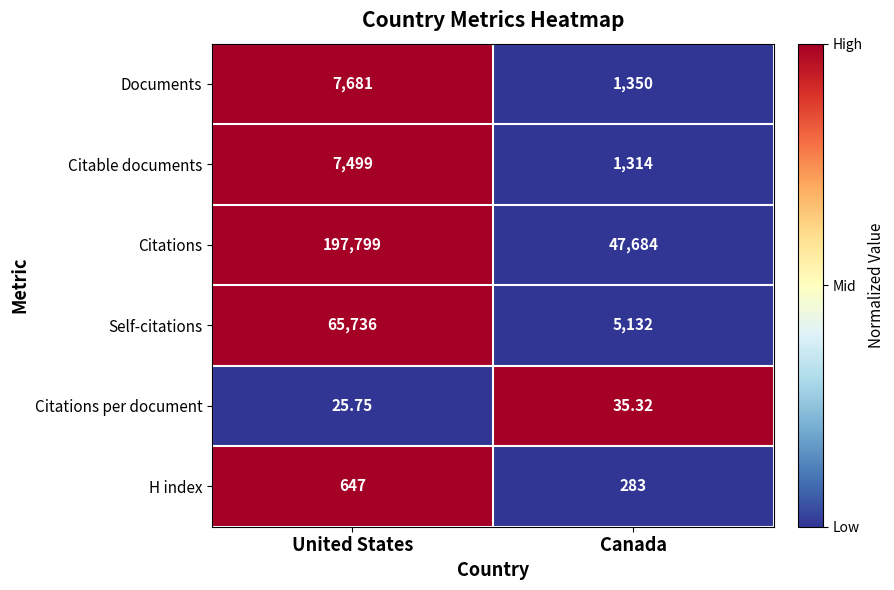

Which category has the lowest value in the Citations per document series?

United States